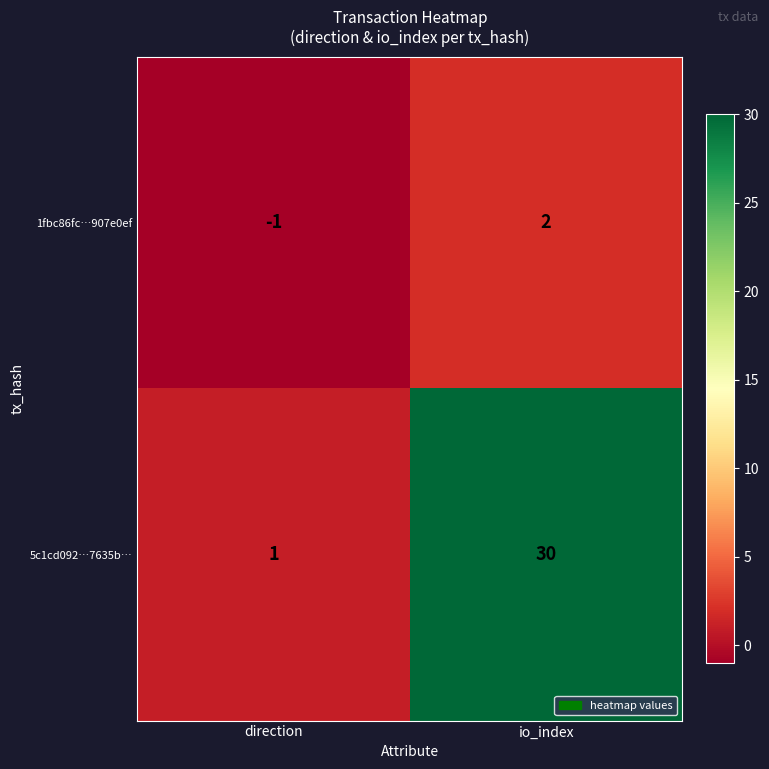

Reading right to left, transcribe all the data shown in this chart.

1fbc86fc…907e0ef: io_index=2	direction=-1
5c1cd092…7635b…: io_index=30	direction=1